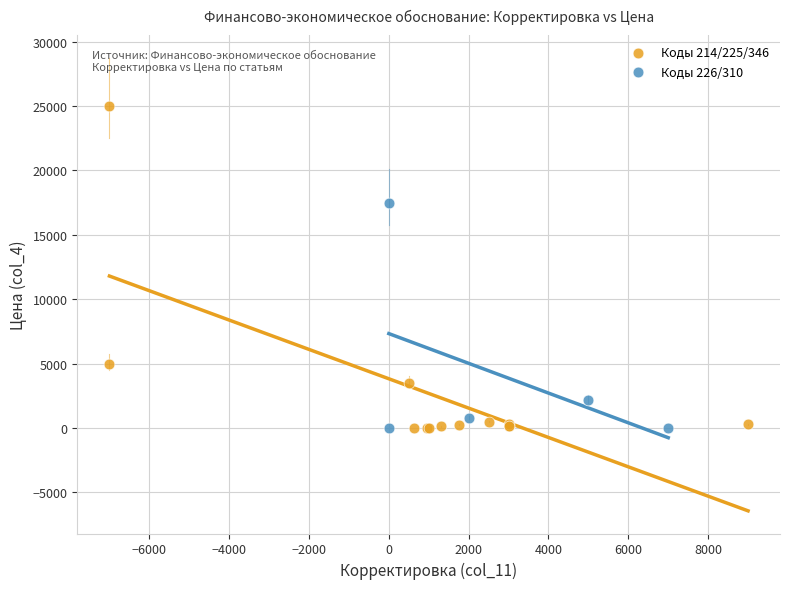

Which series has the widest spread of Y values?

Коды 214/225/346